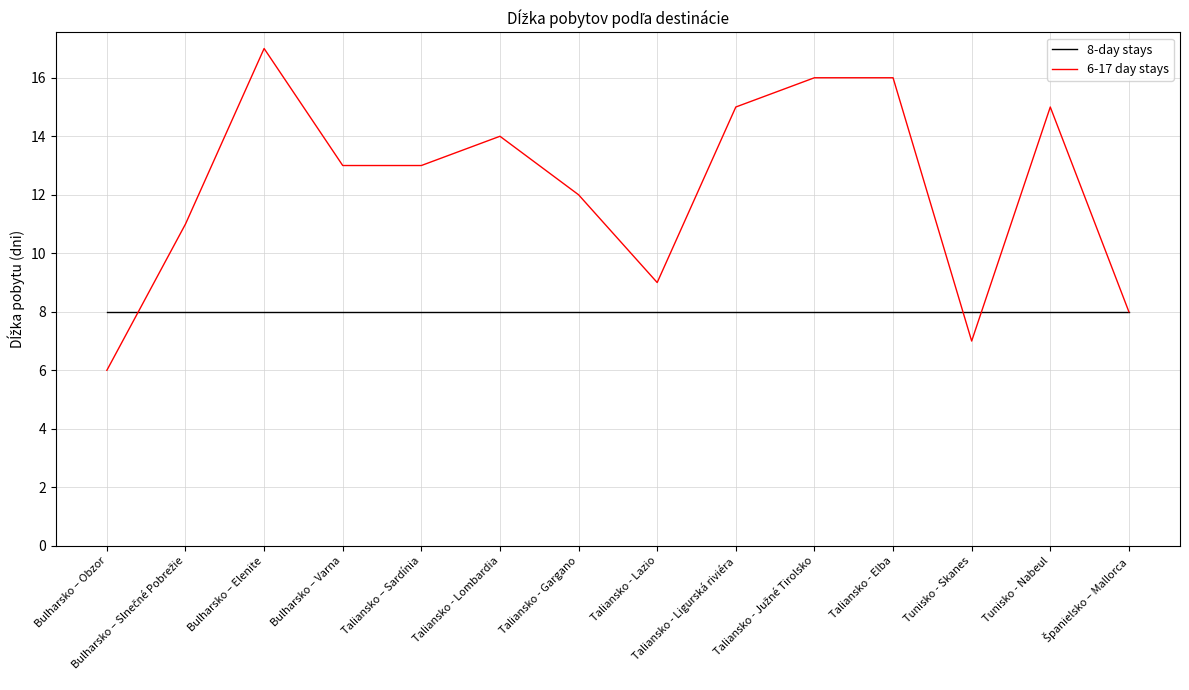

Which series has the largest range (max minus min)?

6-17 day stays